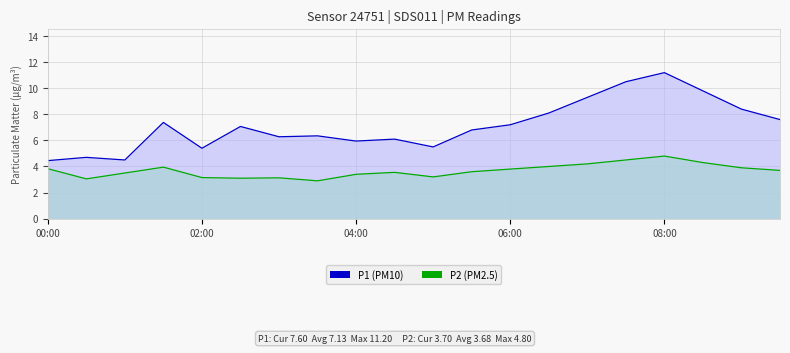

List the series in order of their peak value, lowest first.

P2 (PM2.5), P1 (PM10)